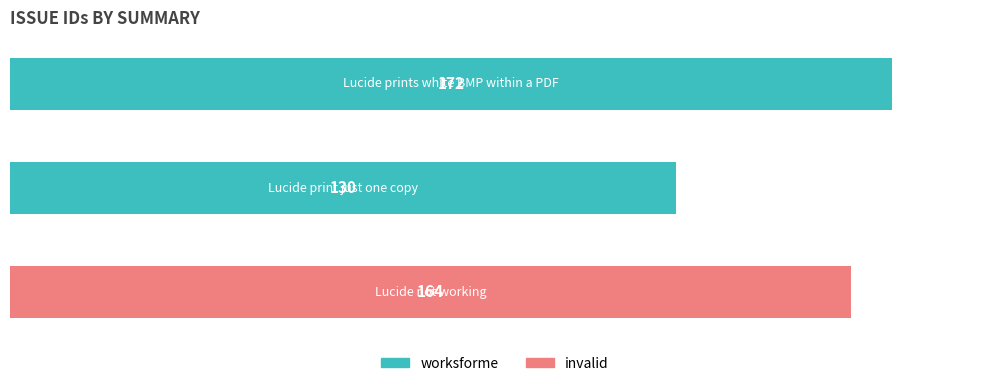

What is the average value?

155